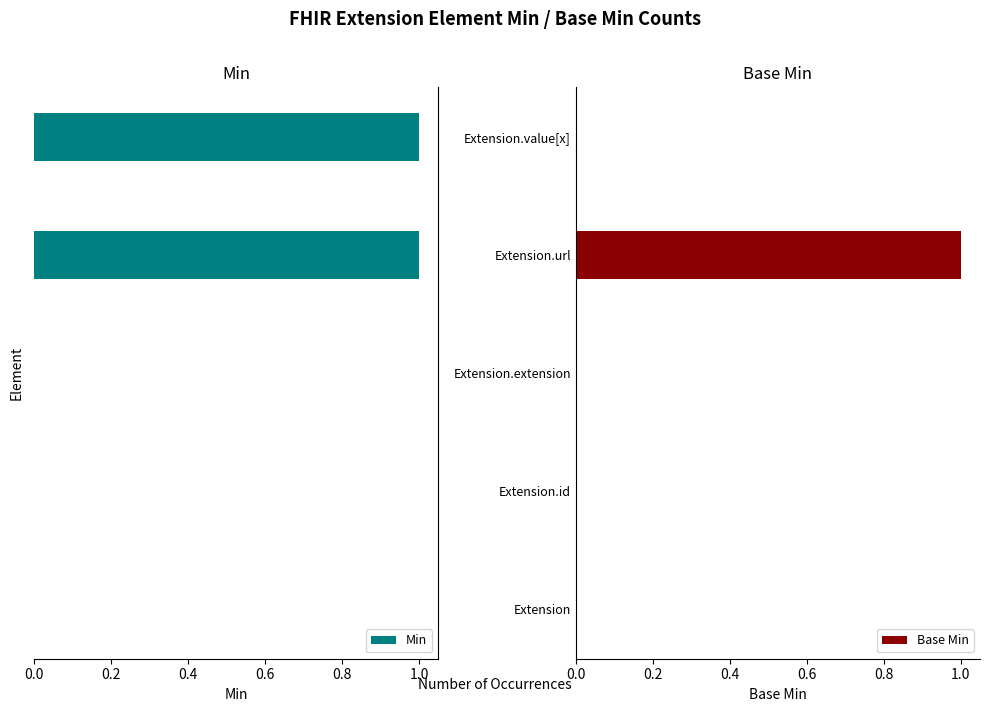

Which category has the highest value in the Base Min series?

Extension.url